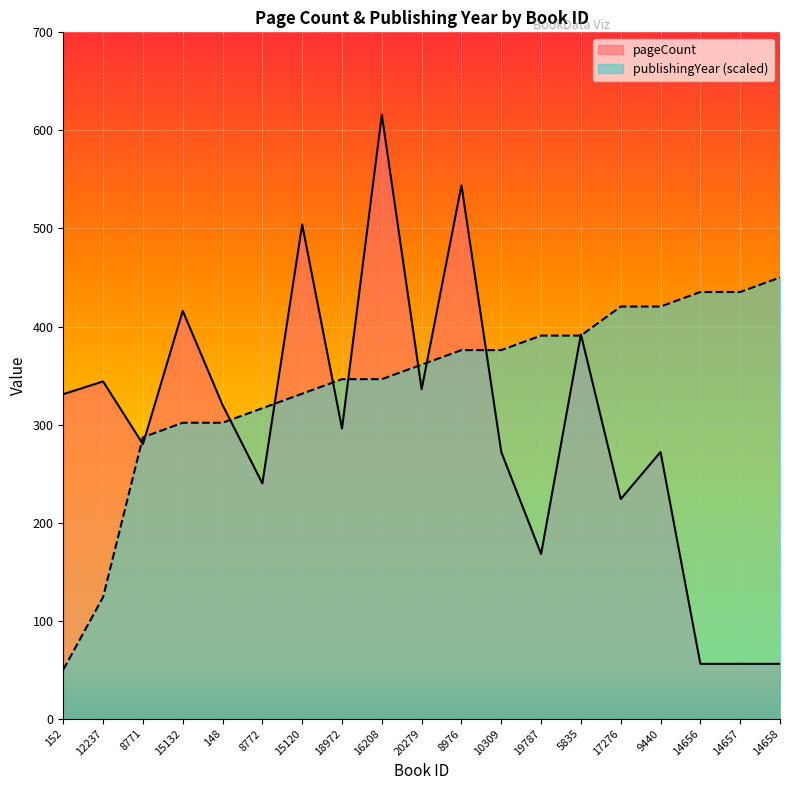

What is the difference between the maximum and minimum values in the pageCount series?

560.0